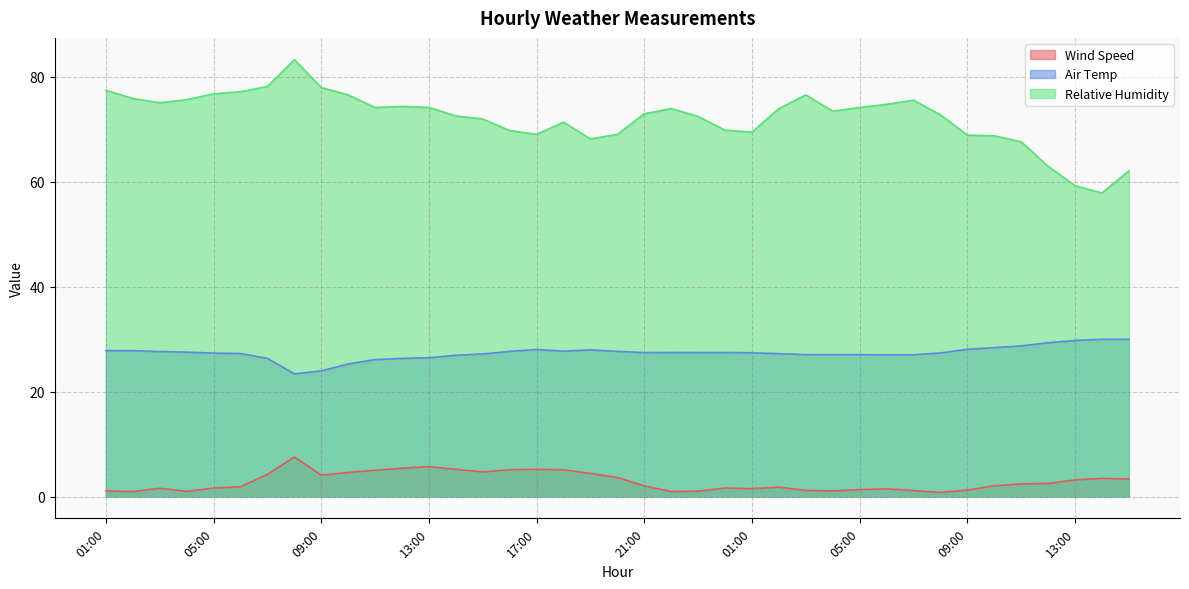

What are all the series names shown in the legend?

Wind Speed, Air Temp, Relative Humidity